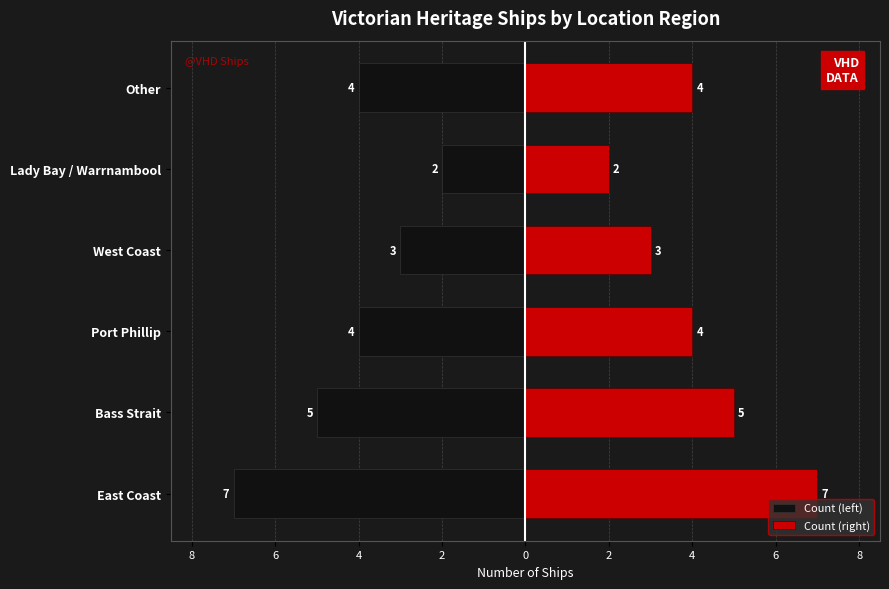

Is it true that Count (left) equals -5 at Bass Strait?

True